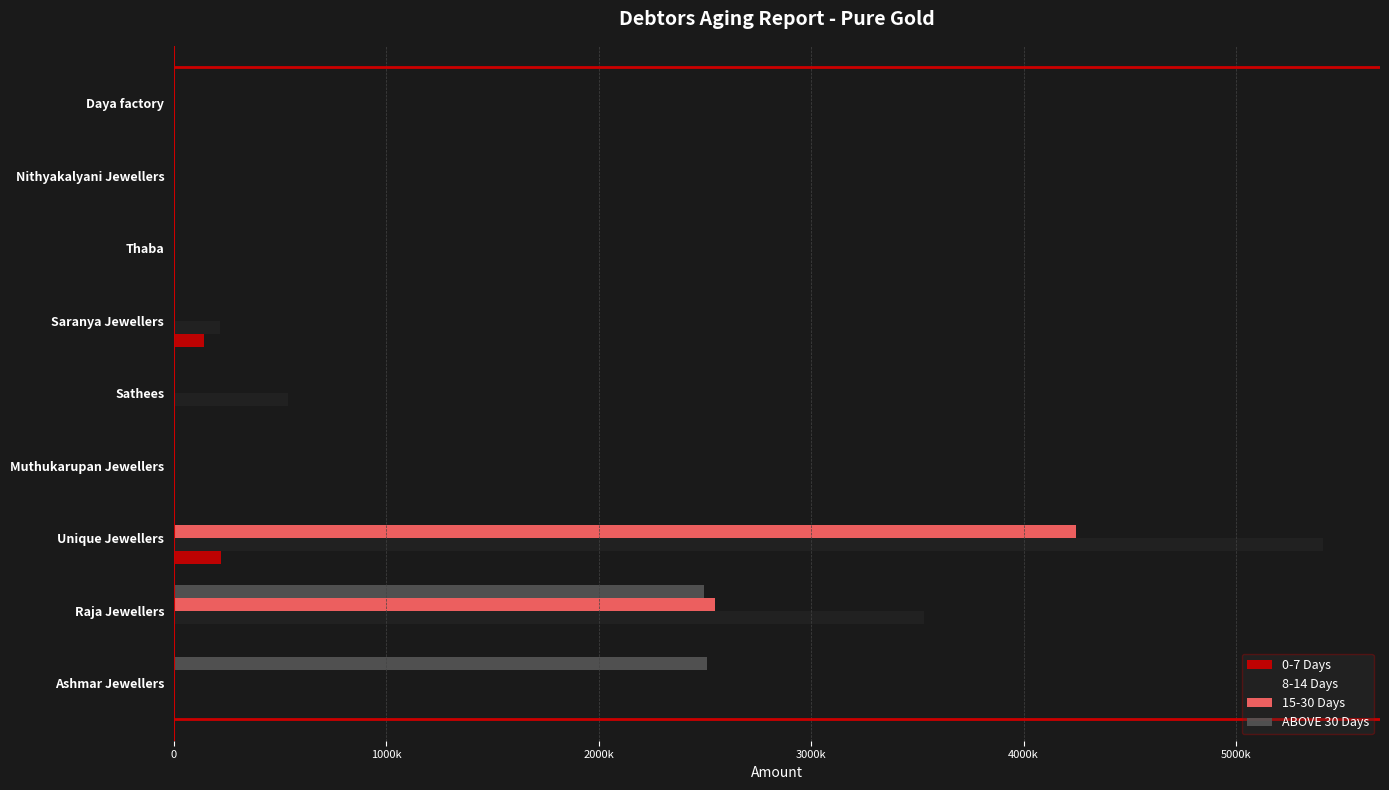

Reading right to left, what are all the values shown in this chart?

0-7 Days: 0	0	0	140085	0	0	221240	961	0
8-14 Days: 0	0	0	217520	535845	0	5407347	3531217	0
15-30 Days: 29	462	0	0	49	0	4248900	2548060	0
ABOVE 30 Days: 0	0	510	38	63	522	298	2497590	2510391